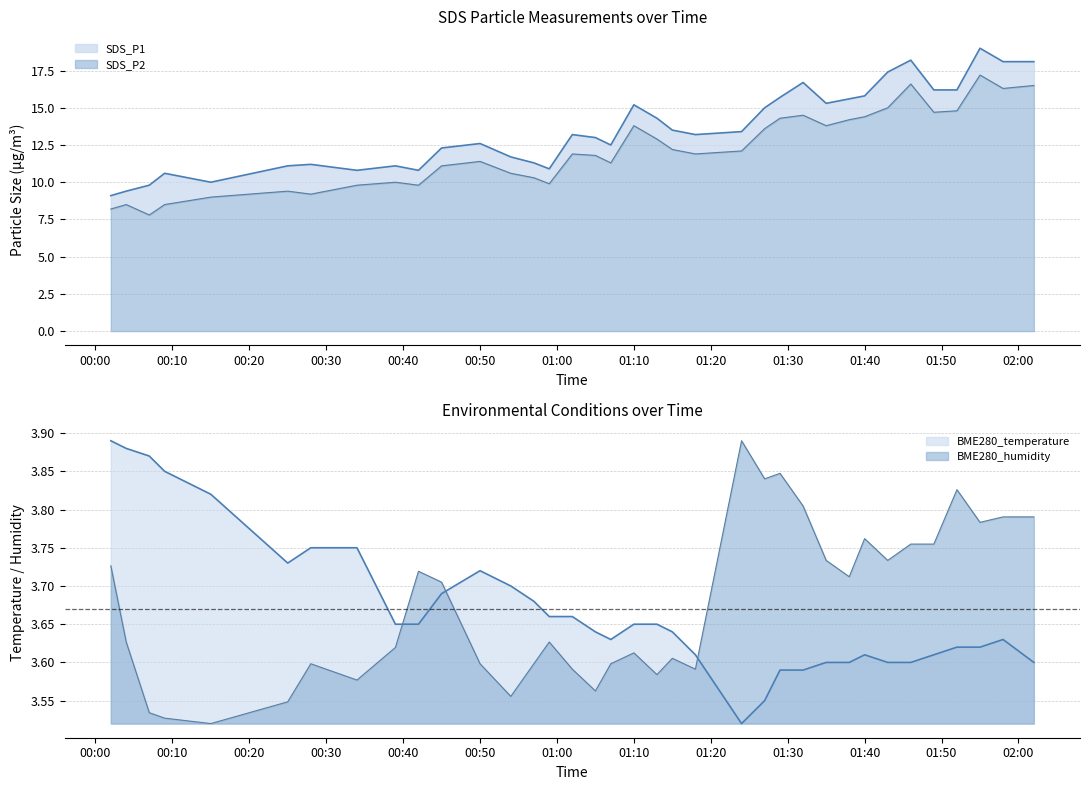

How many lines are shown in the chart?

4